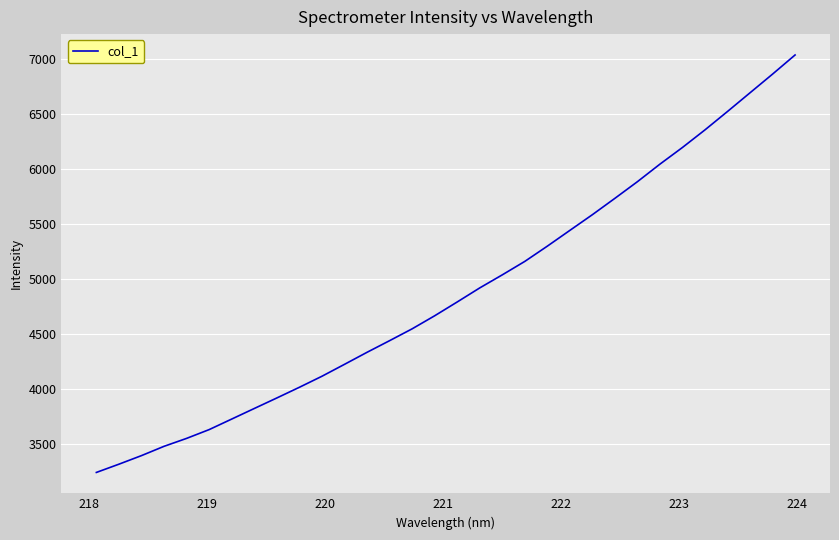

What is the maximum value shown in the chart?

7037.8